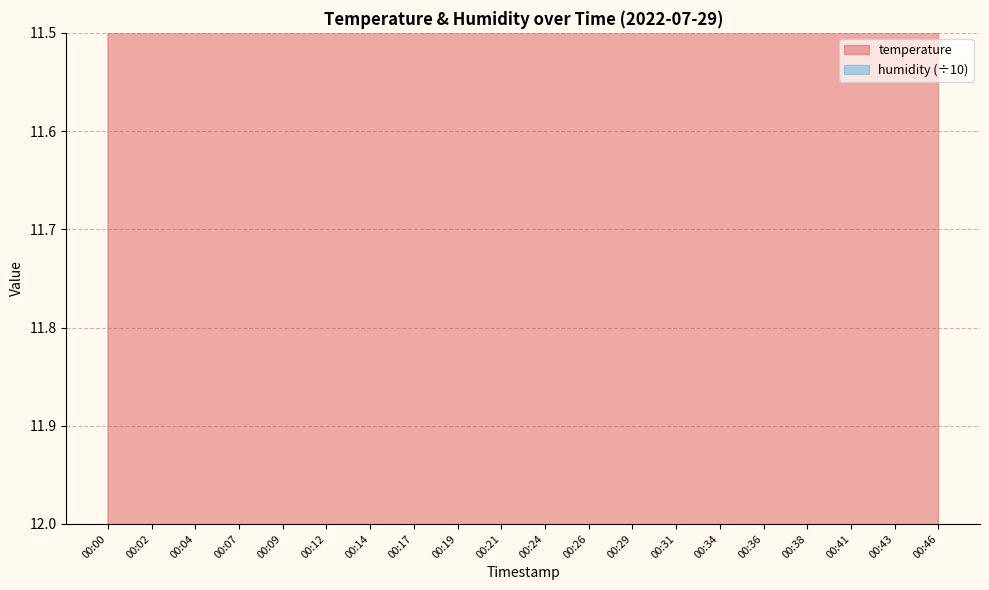

True or false: the data shows 21.1 at 00:34.

False